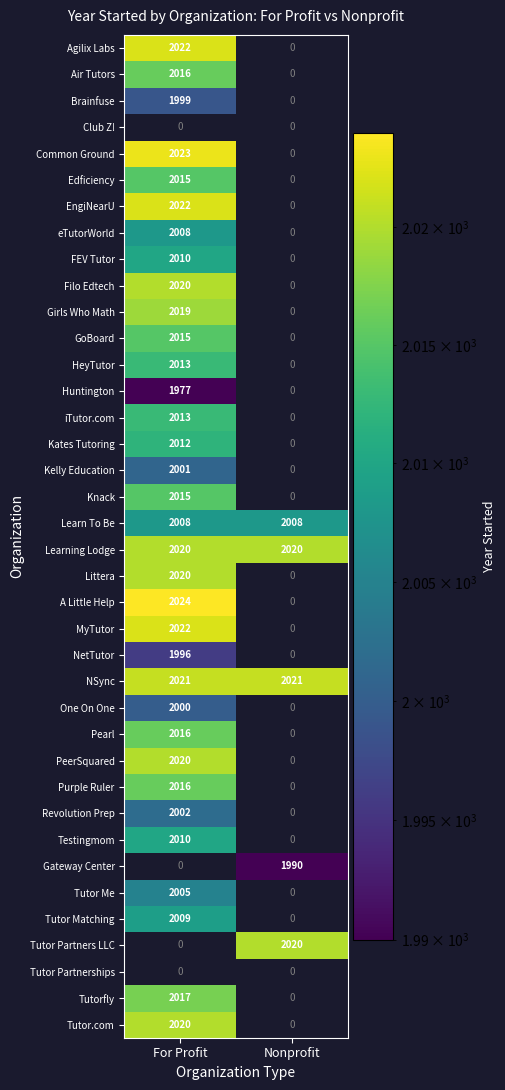

Which series changed the most between For Profit and Nonprofit?

A Little Help